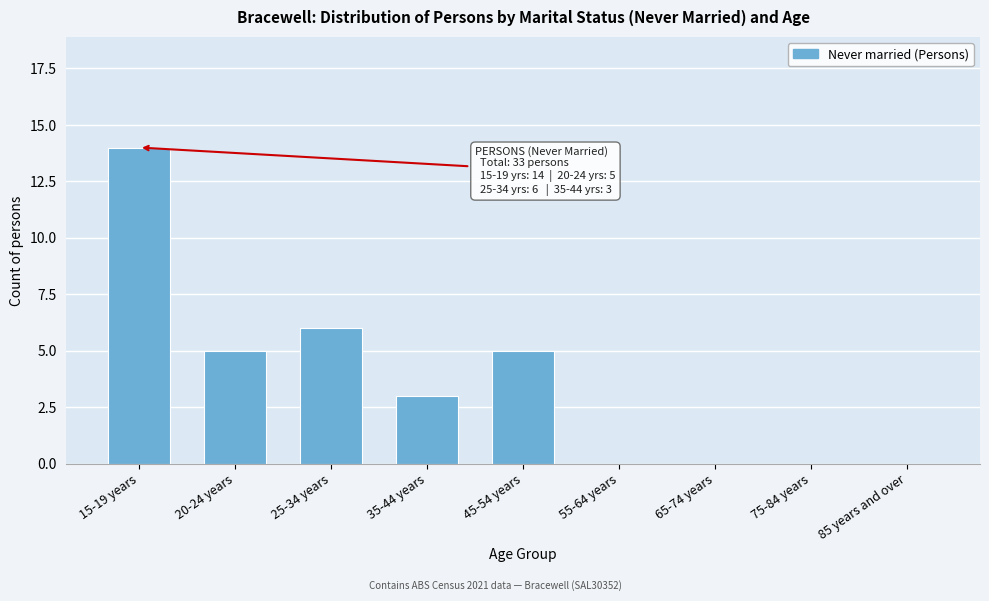

Reading left to right, list all the values displayed in this chart.

15-19 years=14	20-24 years=5	25-34 years=6	35-44 years=3	45-54 years=5	55-64 years=0	65-74 years=0	75-84 years=0	85 years and over=0